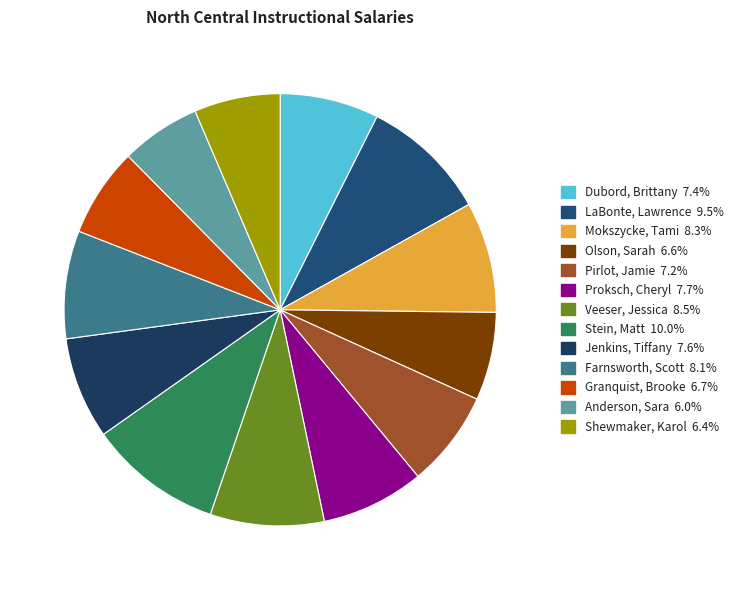

Count the number of slices in the pie.

13